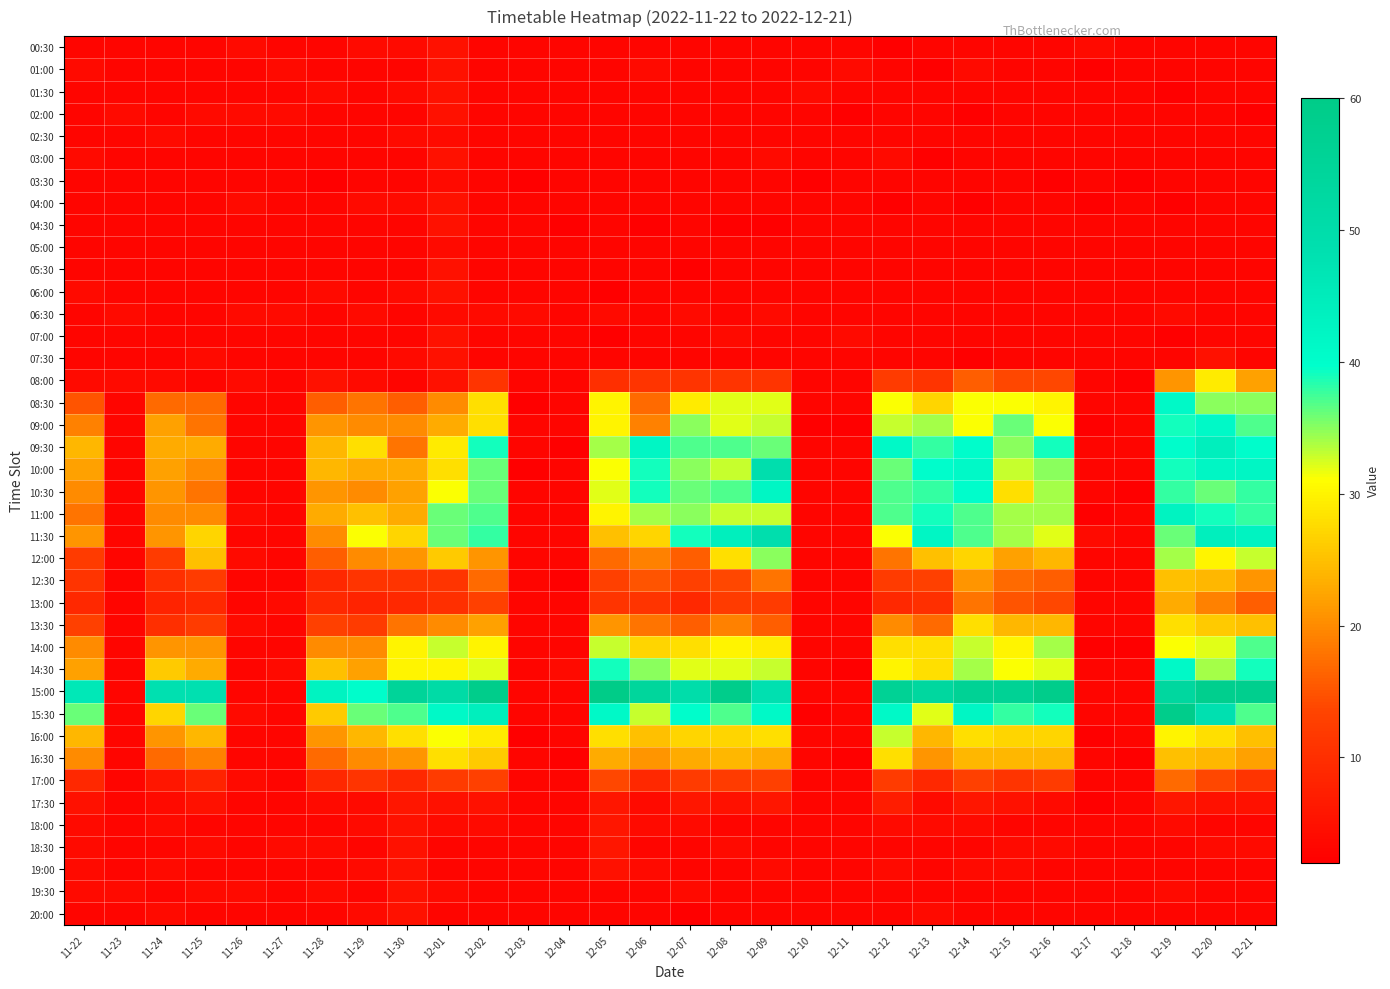

At which category is the sum across all series the highest?

12-19